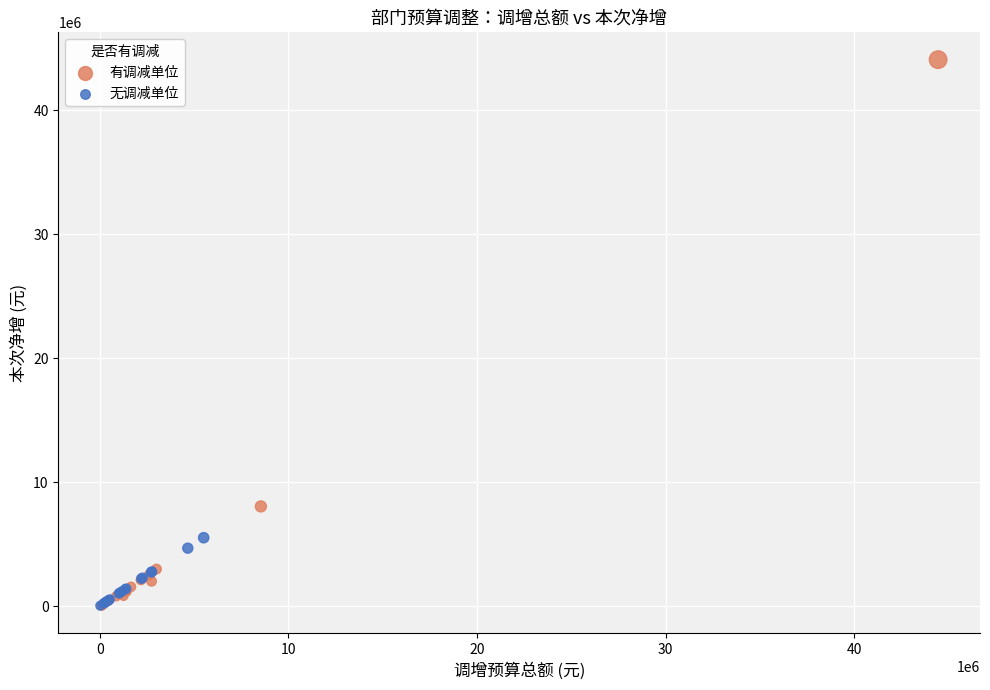

Which series contains the highest Y value?

有调减单位